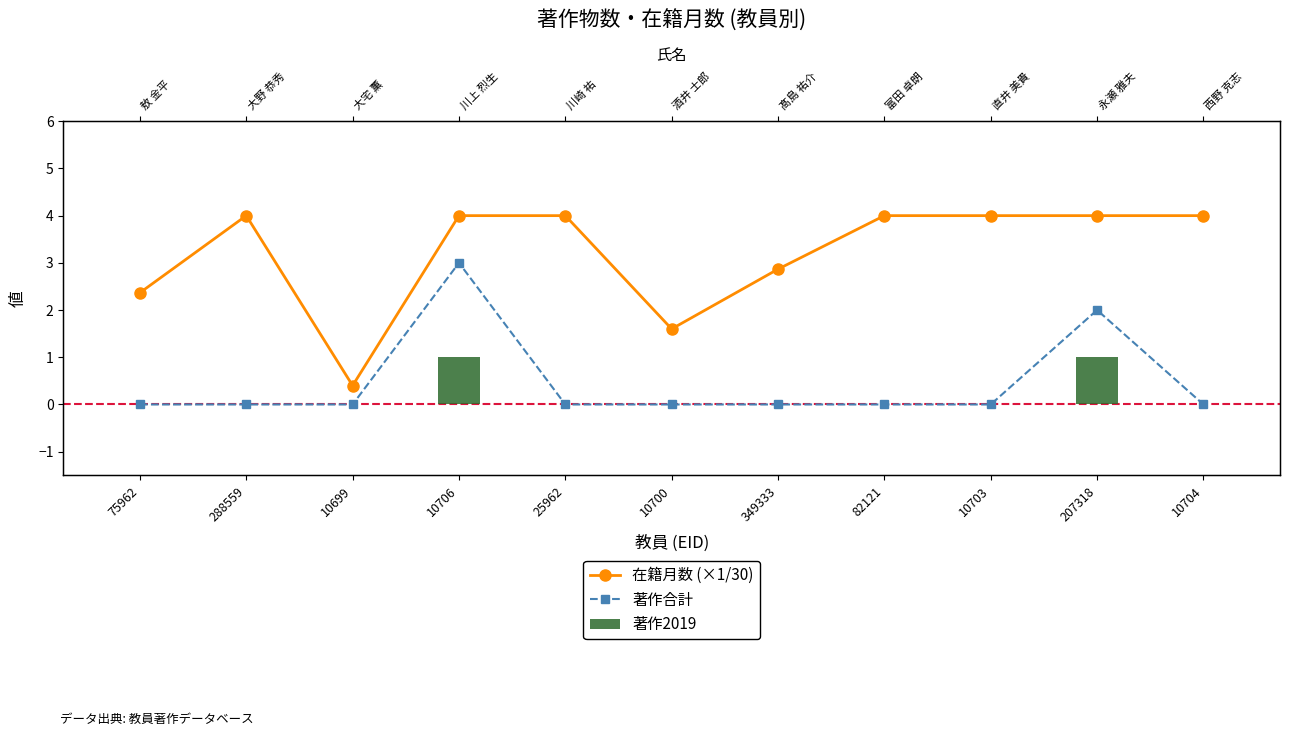

Is the value of 著作2019 at 288559 greater than the value of 在籍月数 (×1/30) at 10699?

No